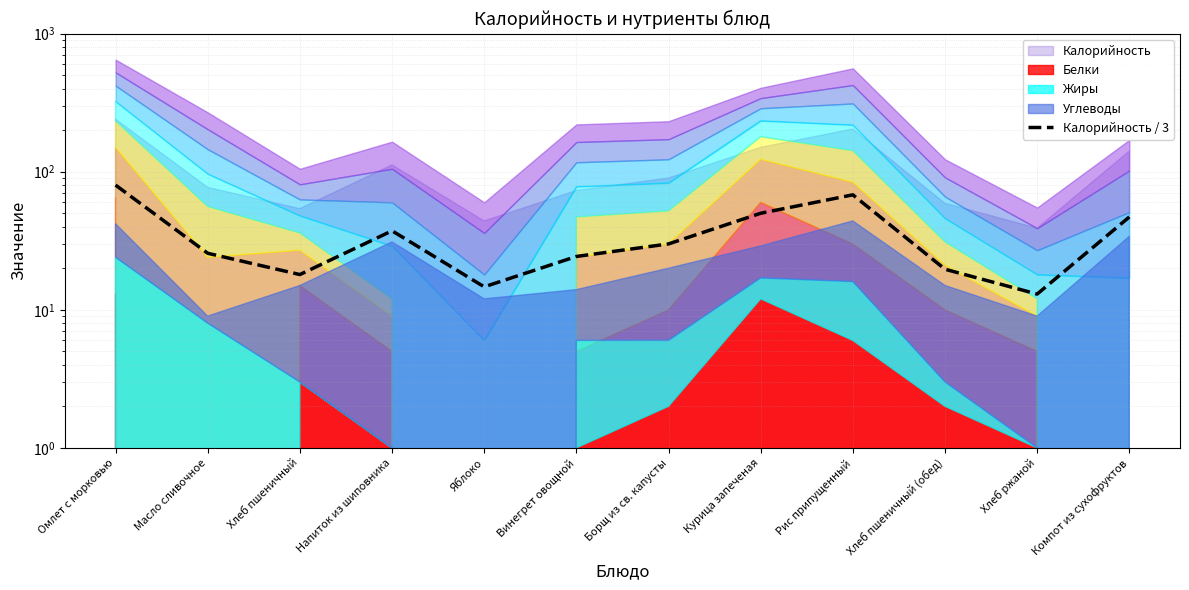

What is the average value?

35.6